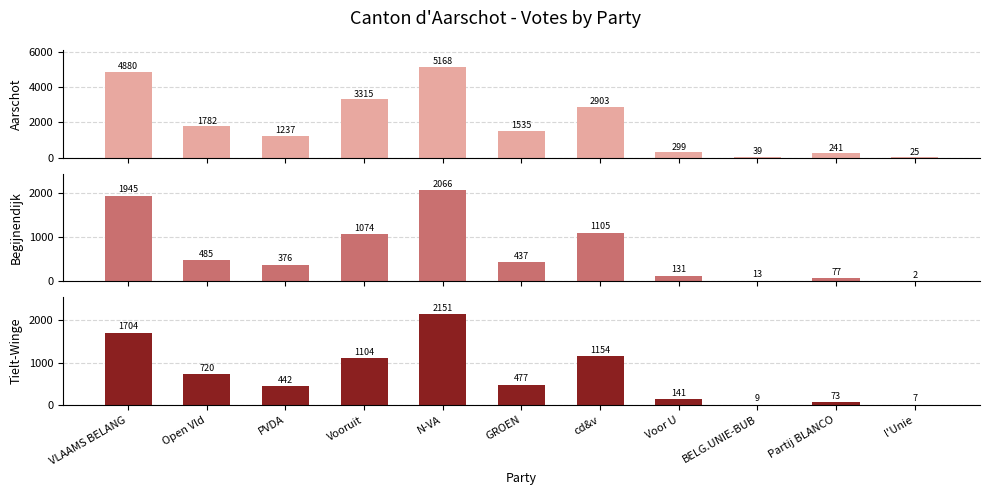

What is the difference between the Tielt-Winge values at N-VA and l'Unie?

2144